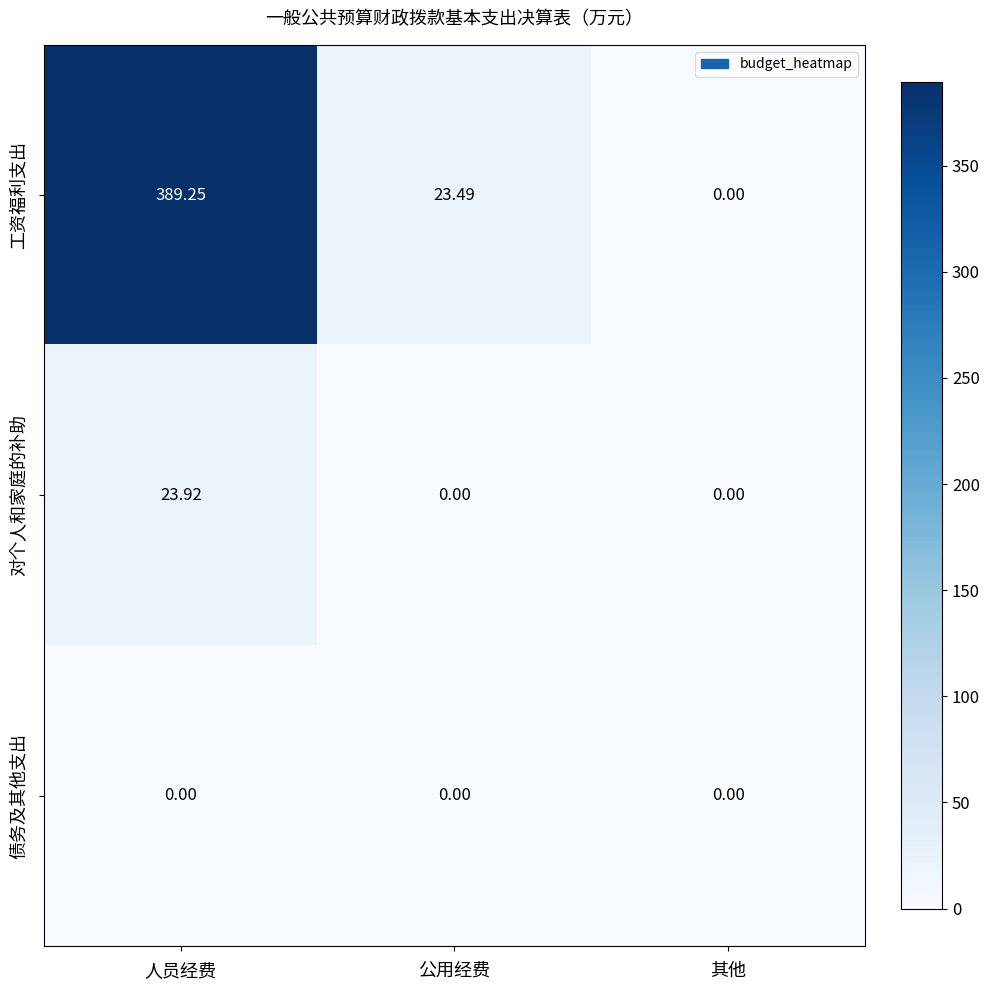

Which series has the largest range (max minus min)?

工资福利支出